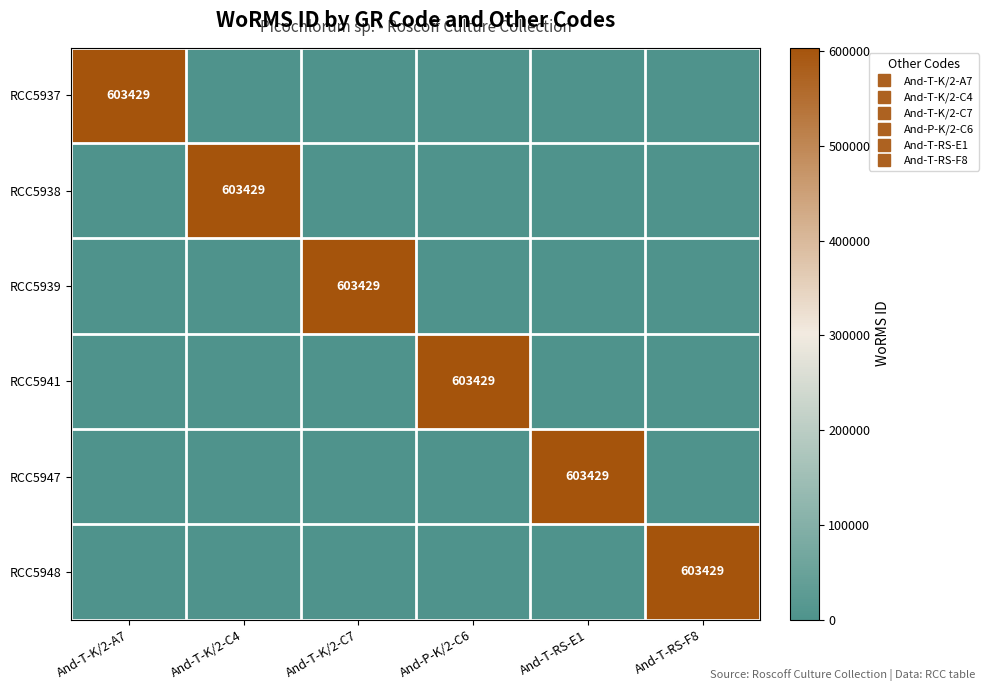

Between And-T-K/2-C7 and And-T-RS-F8, which series saw the biggest shift?

RCC5939